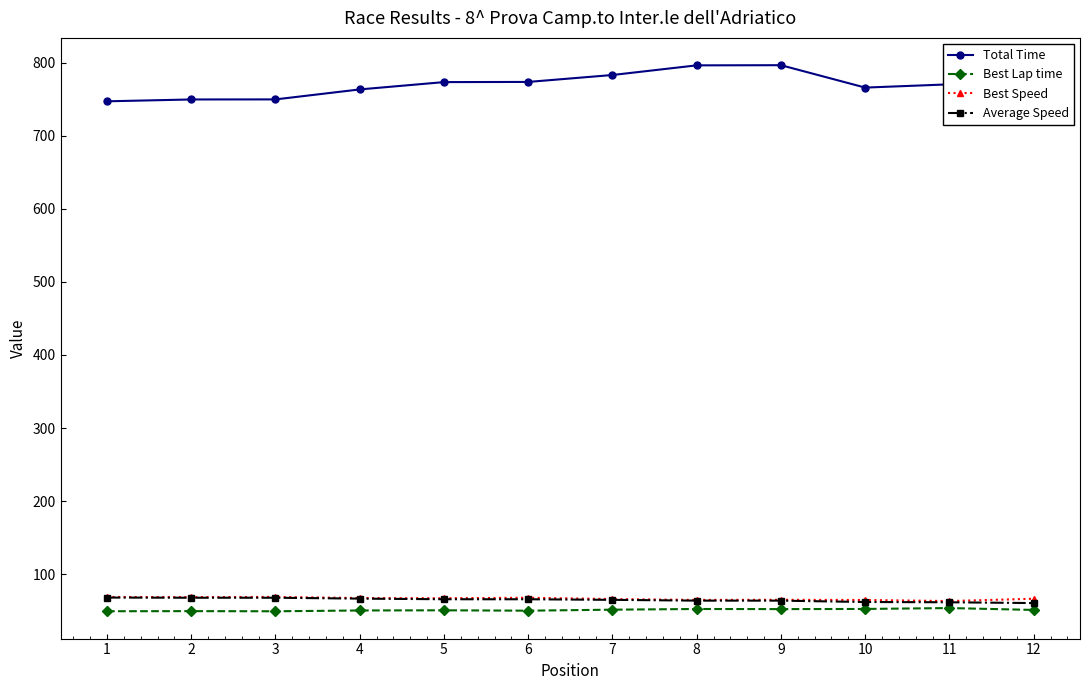

What is the average value of the Total Time series?

771.1